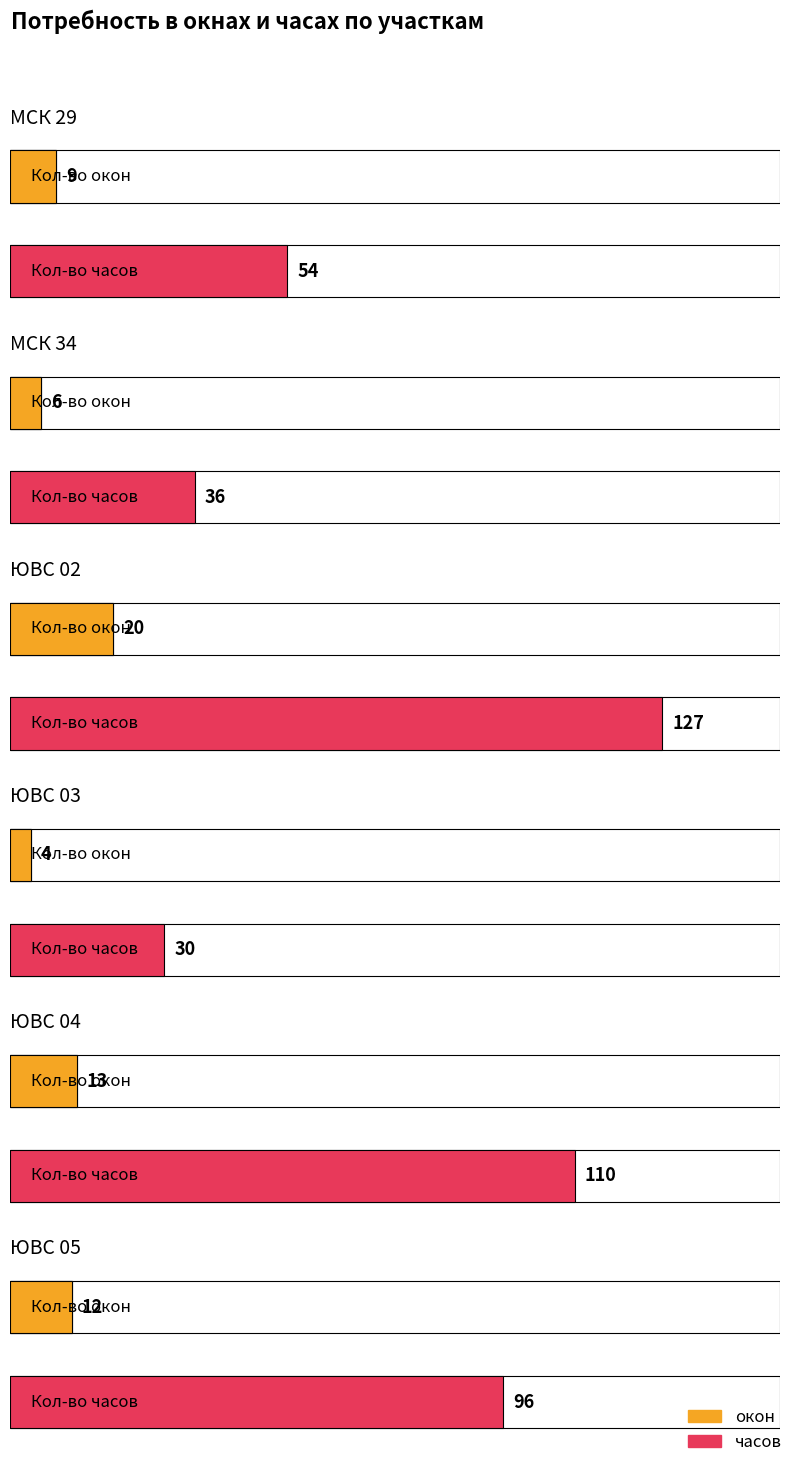

Rank the series by their average value, from highest to lowest.

часов, окон